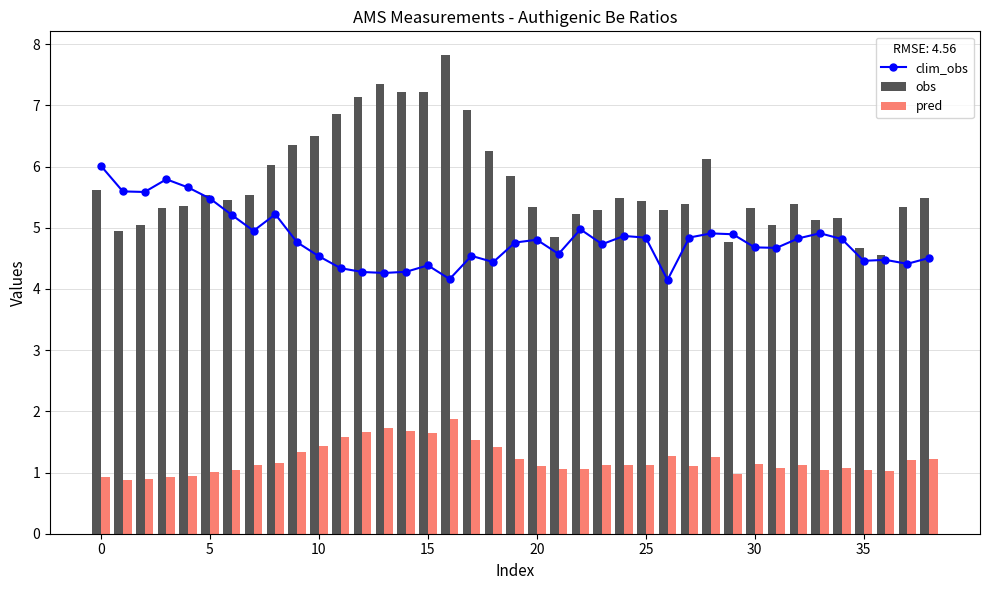

How many values in the obs series exceed 5?

34